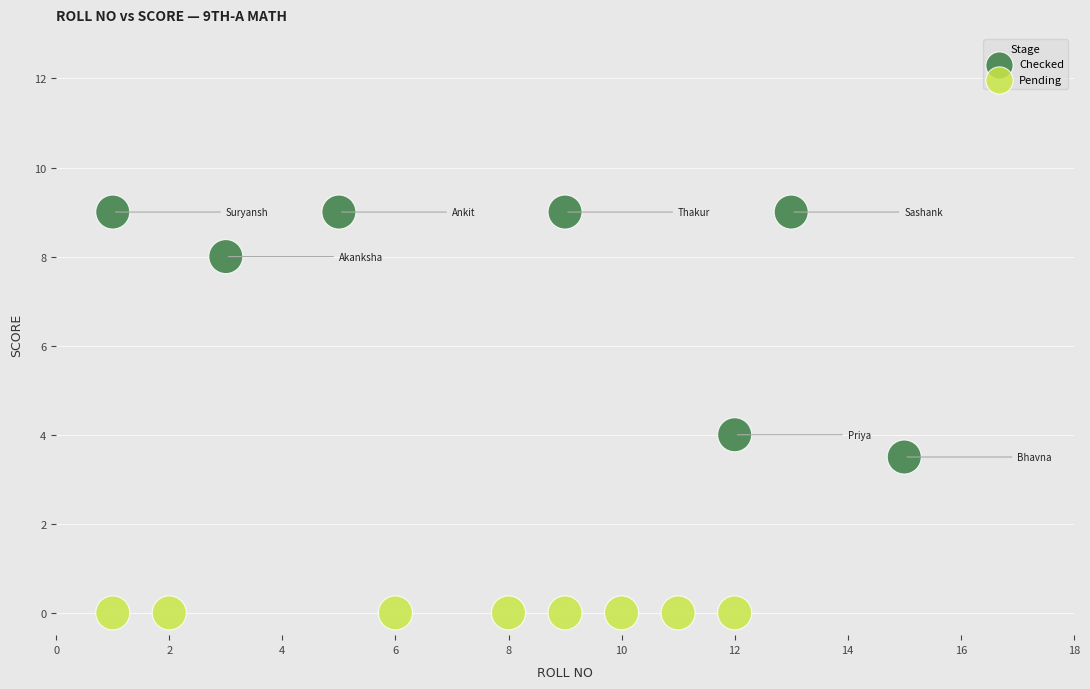

Which series contains the highest Y value?

Checked